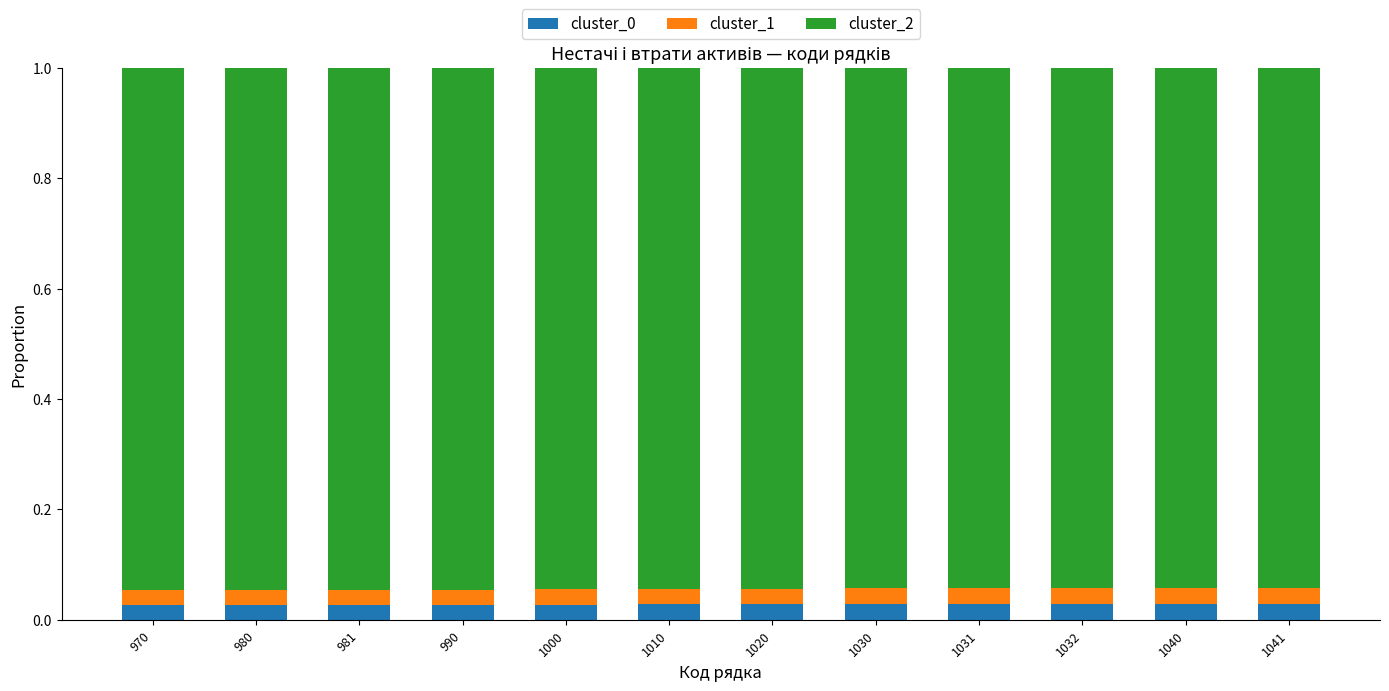

What is the sum of all cluster_0 values?

0.3